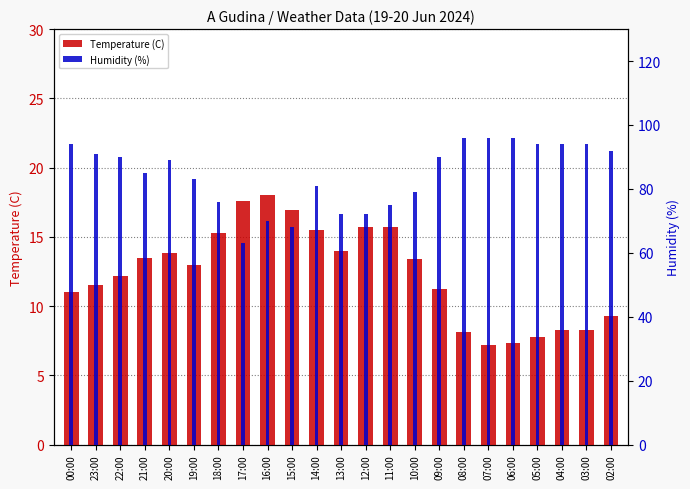

Reading right to left, extract all data points from this chart.

Temperature (C): 9.3	8.3	8.3	7.8	7.3	7.2	8.1	11.2	13.4	15.7	15.7	14.0	15.5	16.9	18.0	17.6	15.3	13.0	13.8	13.5	12.2	11.5	11.0
Humidity (%): 92.0	94.0	94.0	94.0	96.0	96.0	96.0	90.0	79.0	75.0	72.0	72.0	81.0	68.0	70.0	63.0	76.0	83.0	89.0	85.0	90.0	91.0	94.0